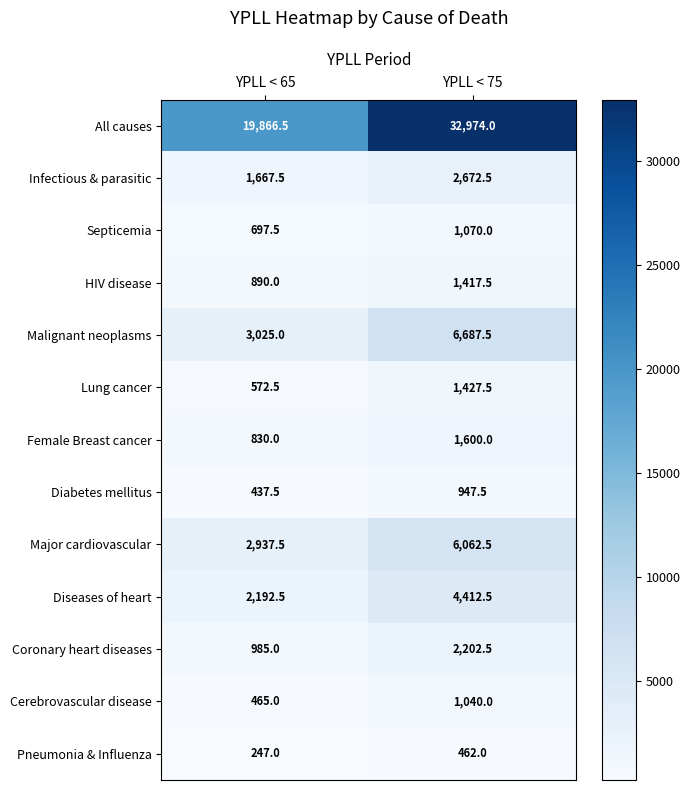

Which series has the largest range (max minus min)?

All causes